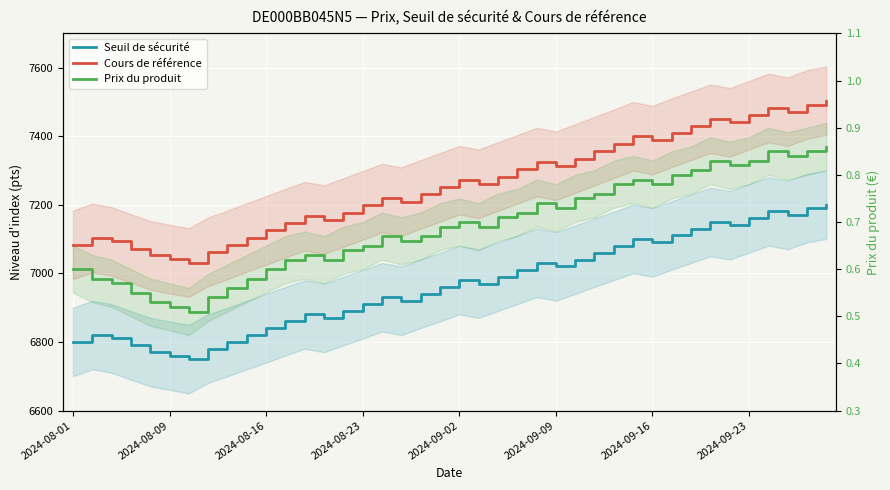

What is the value of the Cours de référence point at the 14th from the left?

7156.6